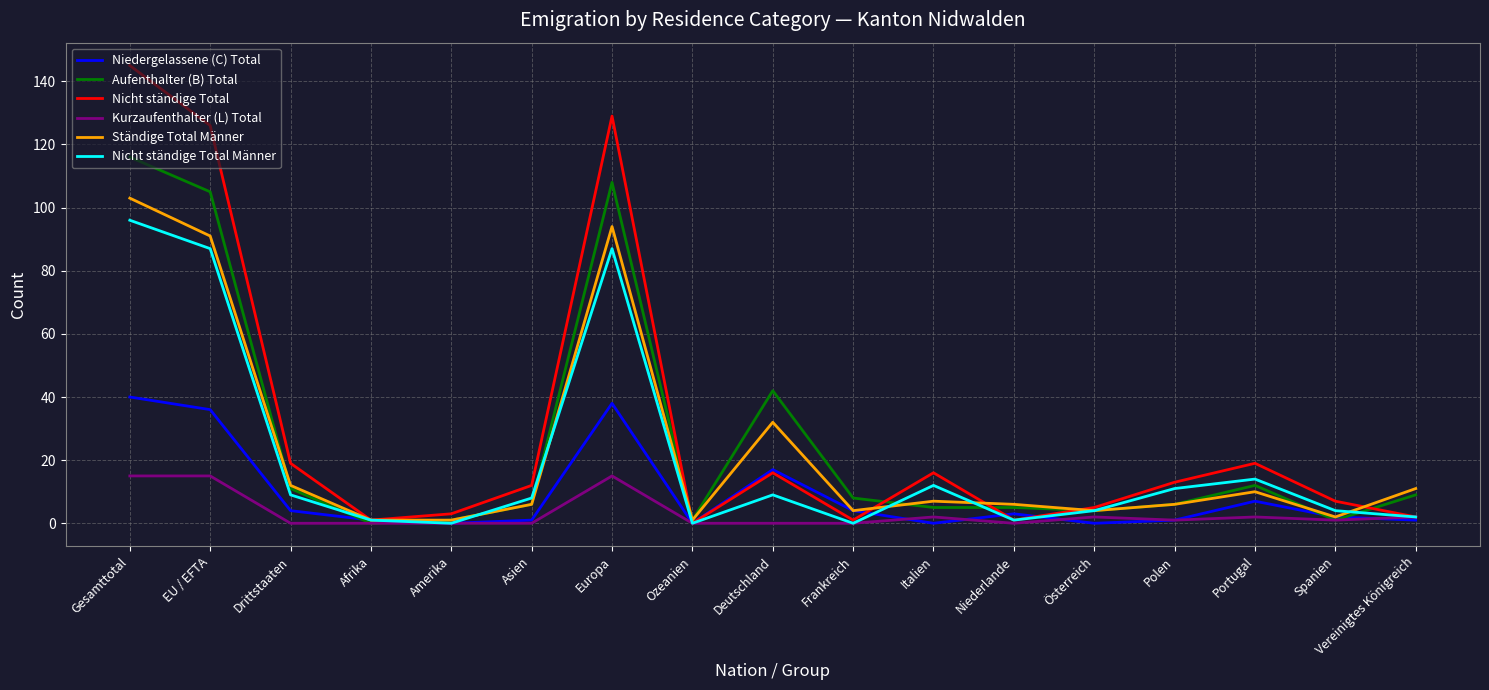

Which category has the highest value in the Nicht ständige Total Männer series?

Gesamttotal